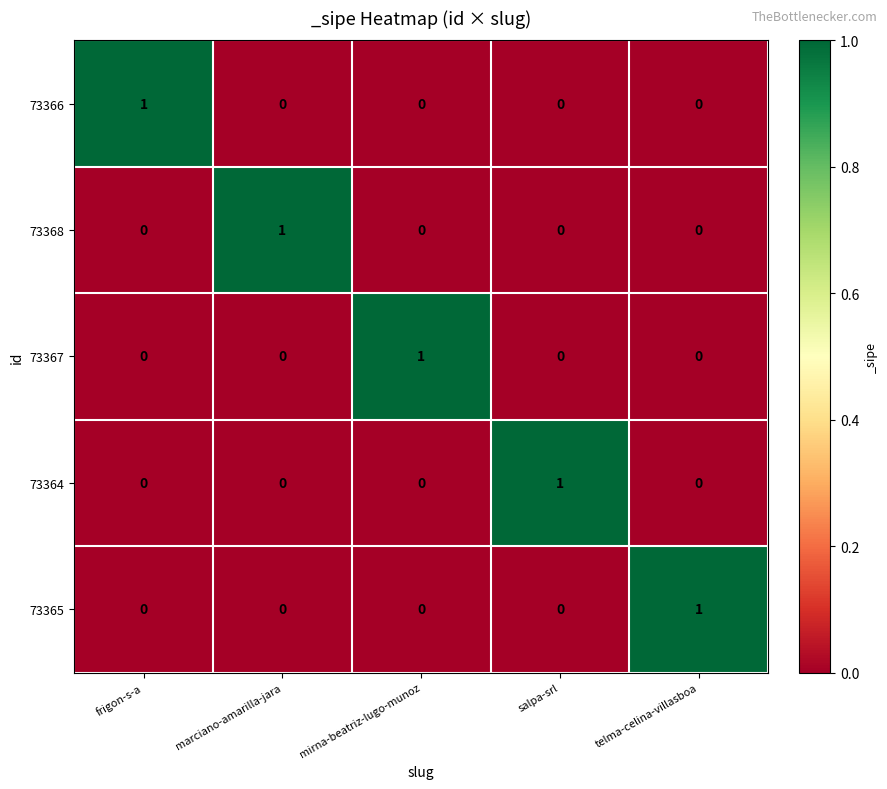

The 73365 series shows -1 at salpa-srl. True or false?

False